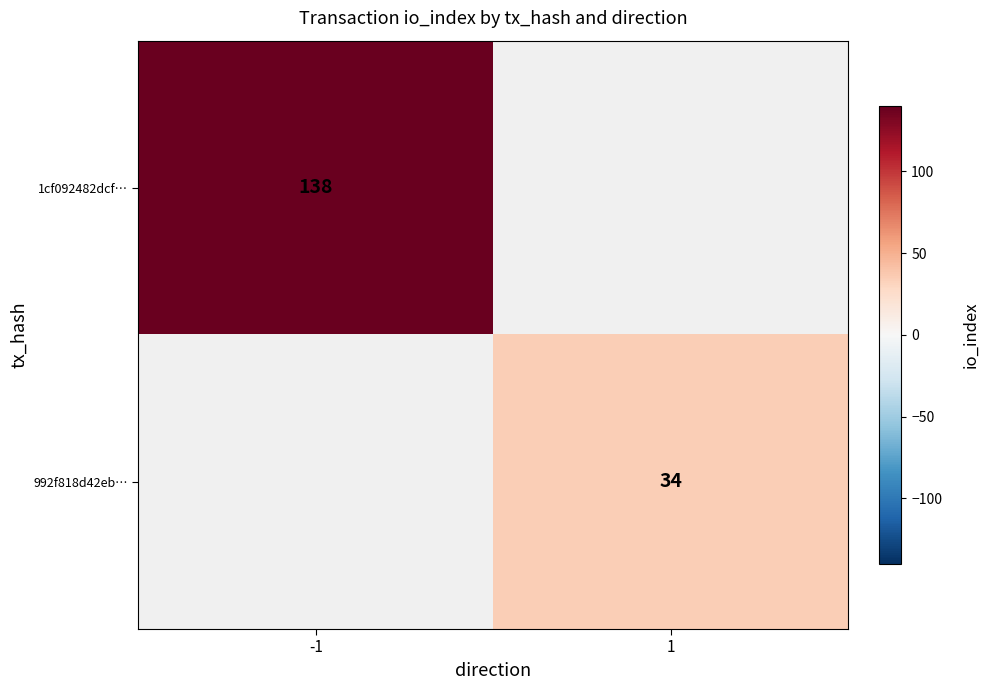

Is it true that 1cf092482dcf… equals 218 at -1?

False